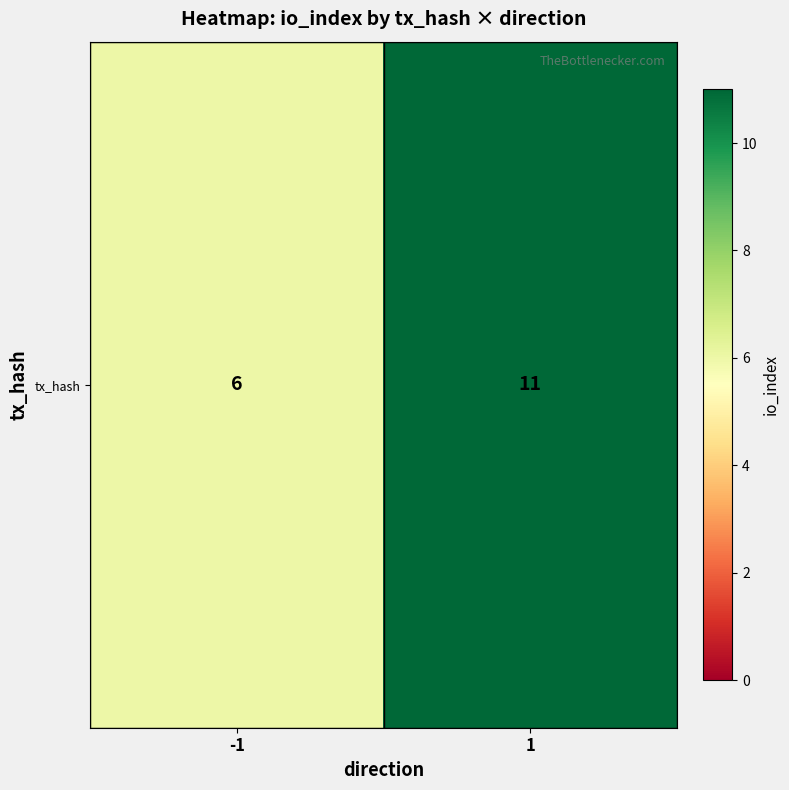

What is the sum of all values?

17